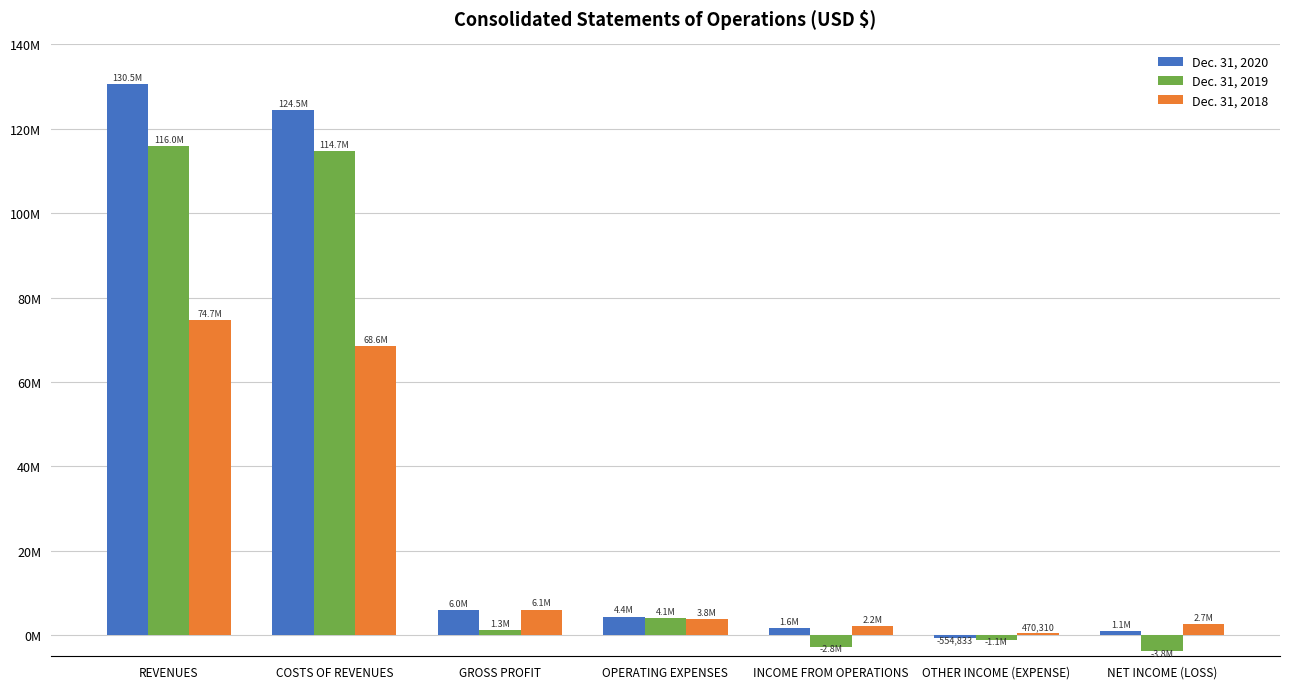

What are all the series names shown in the legend?

Dec. 31, 2020, Dec. 31, 2019, Dec. 31, 2018